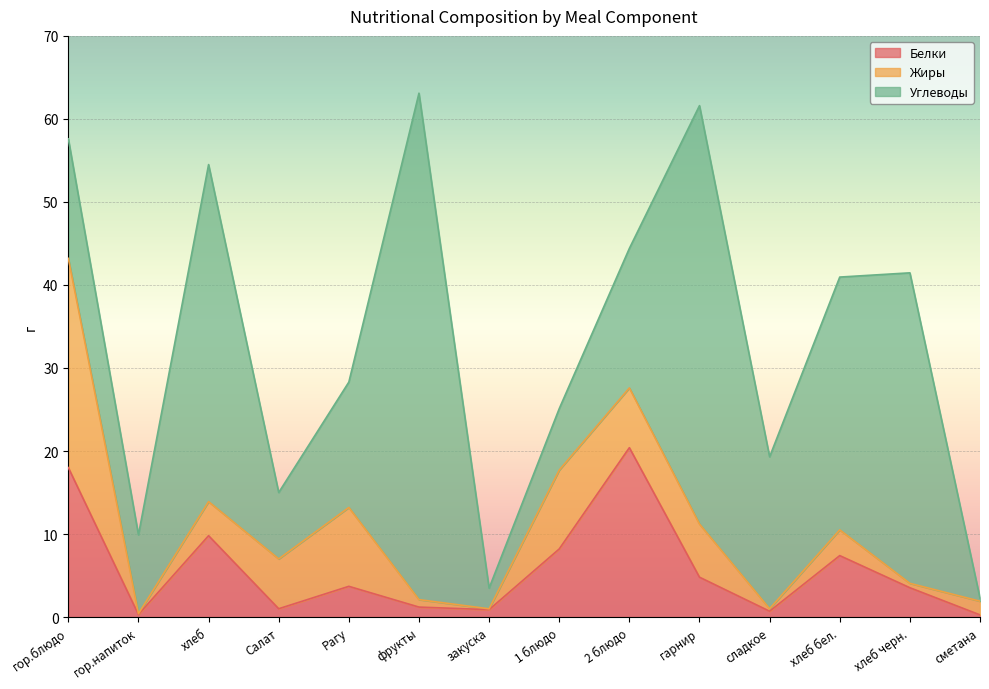

List the labels in order of Белки value, smallest first.

сметана, гор.напиток, сладкое, закуска, Салат, фрукты, хлеб черн., Рагу, гарнир, хлеб бел., 1 блюдо, хлеб, гор.блюдо, 2 блюдо